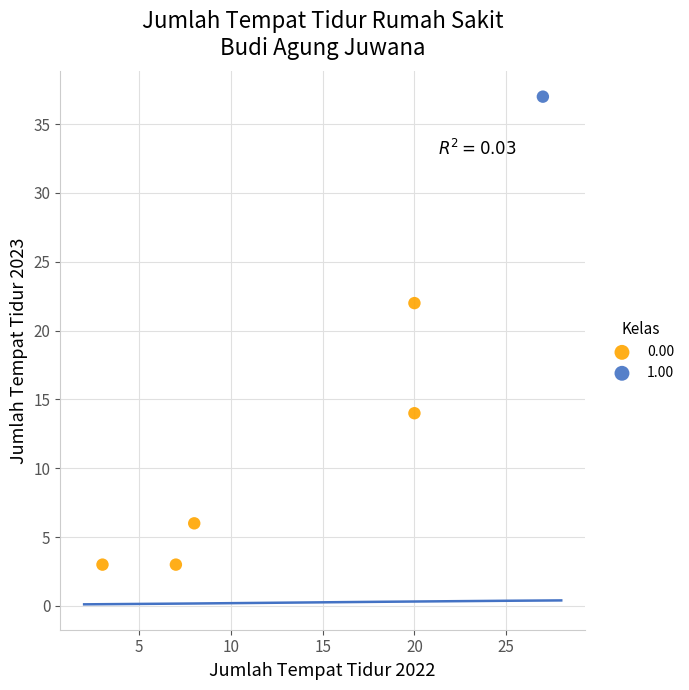

What are all the series names shown in the legend?

0.00, 1.00